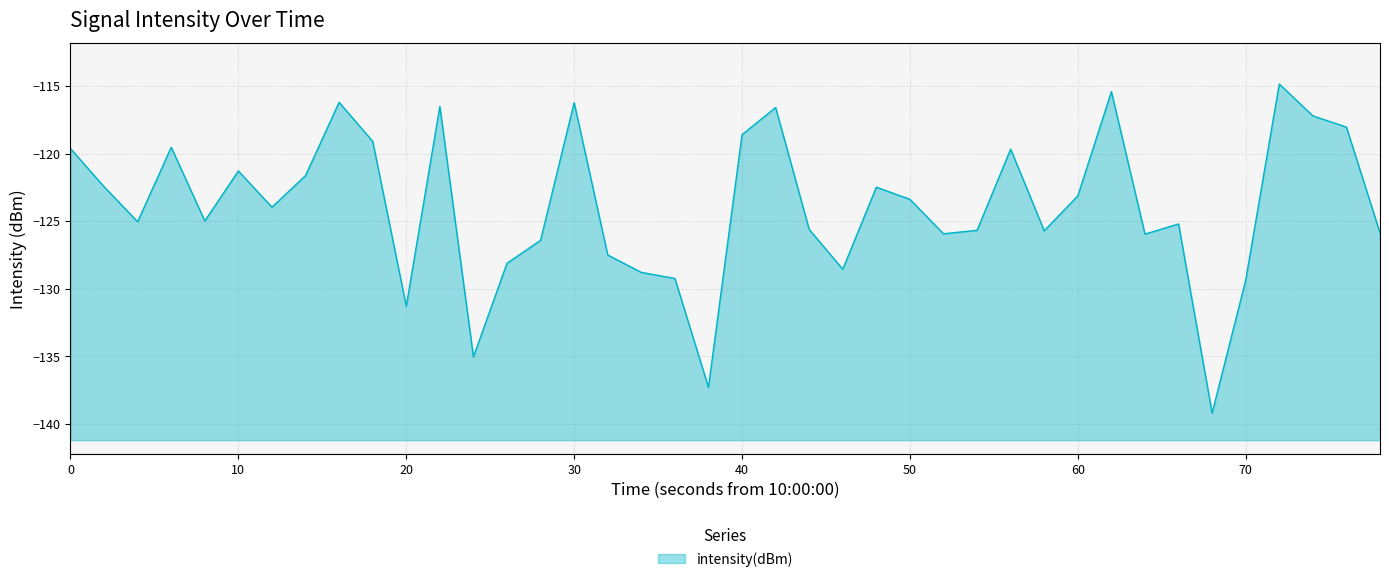

How many categories are shown in the chart?

40